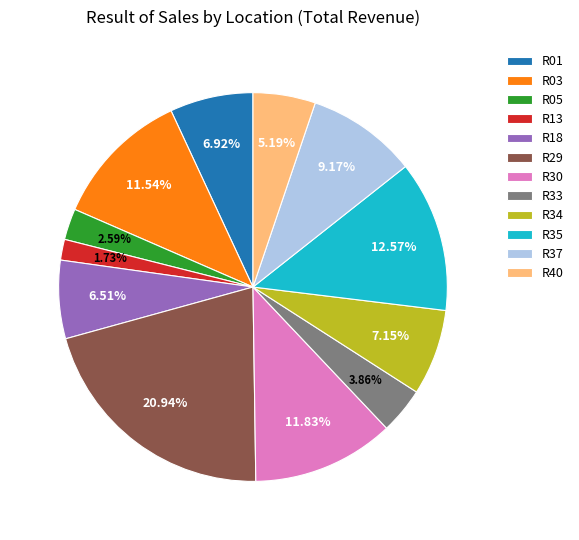

Which category has the biggest portion of the pie?

R29